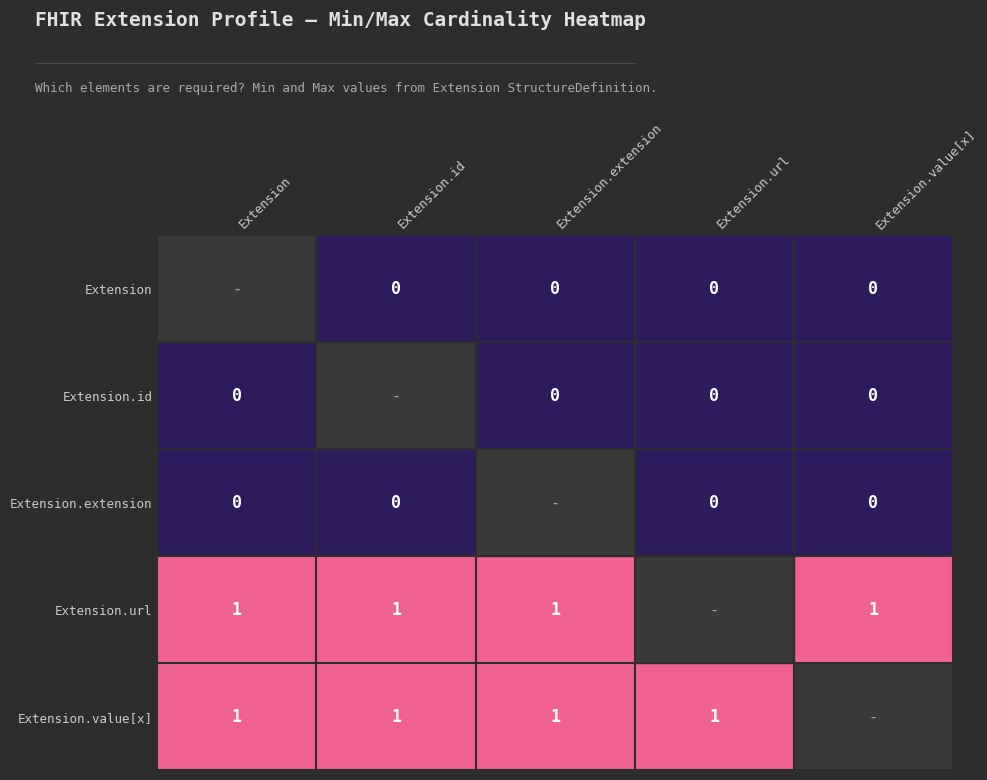

Is the value of Extension.extension at Extension.url greater than the value of Extension.value[x] at Extension.extension?

No